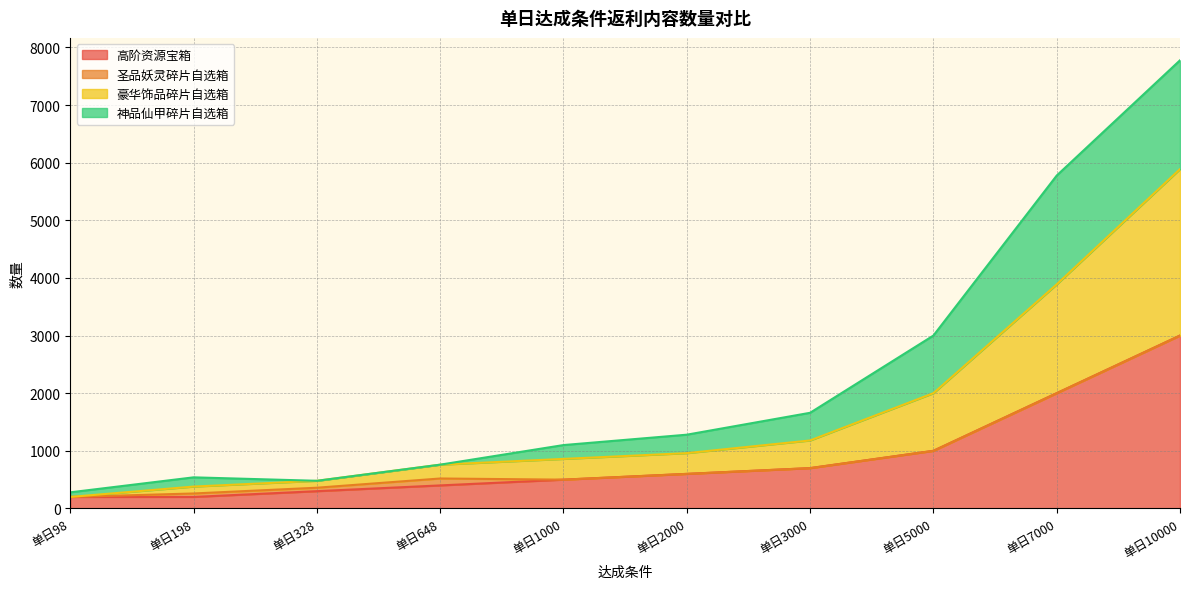

Read the 高阶资源宝箱 value at 单日3000, to the nearest 100.

700